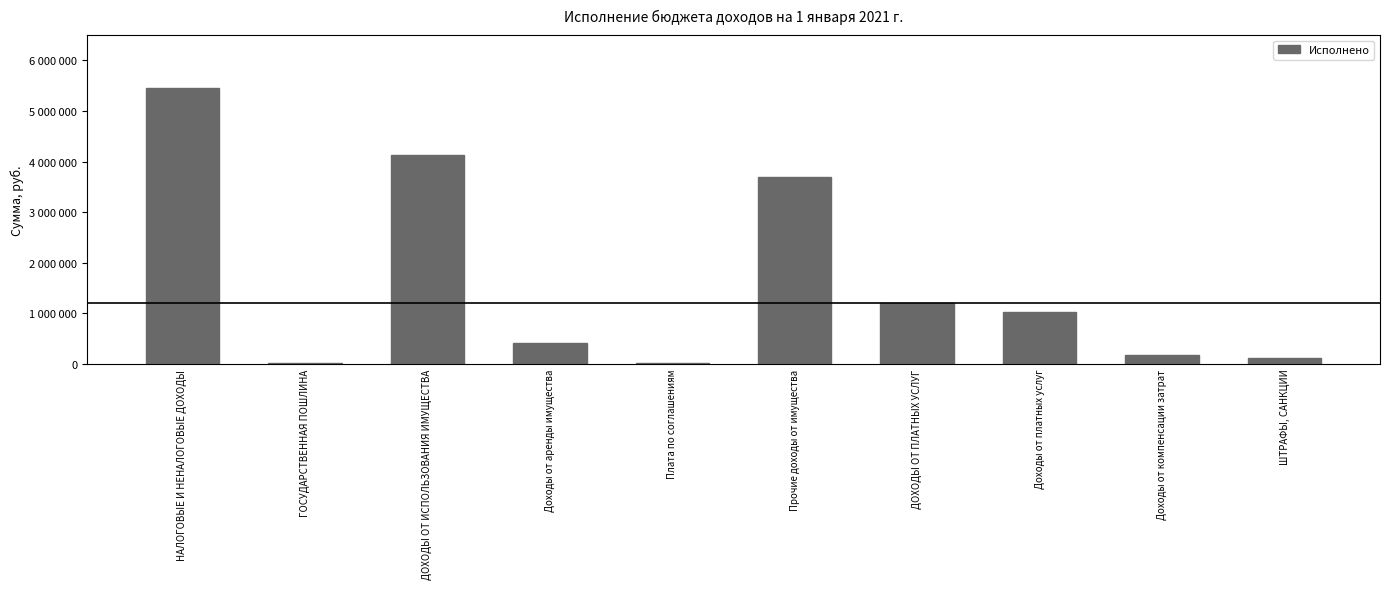

What is the label of the 7th bar from the right?

Доходы от аренды имущества